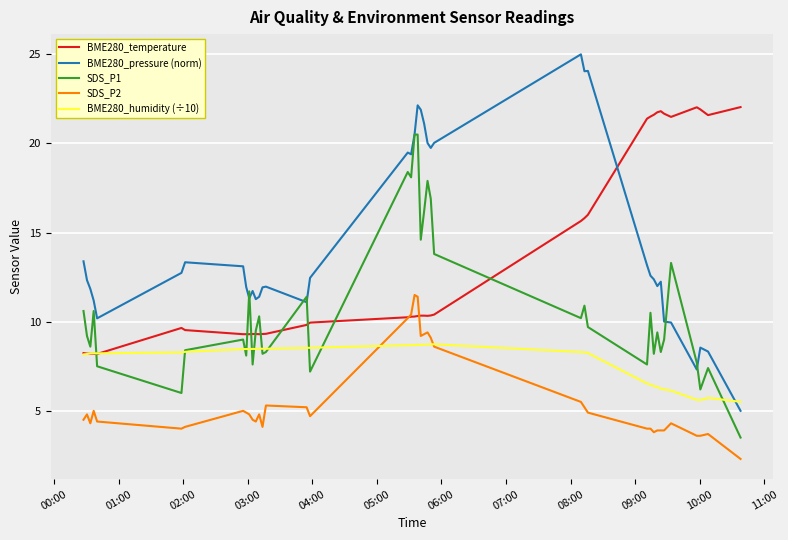

True or false: BME280_pressure (norm) and SDS_P2 intersect in this chart.

False